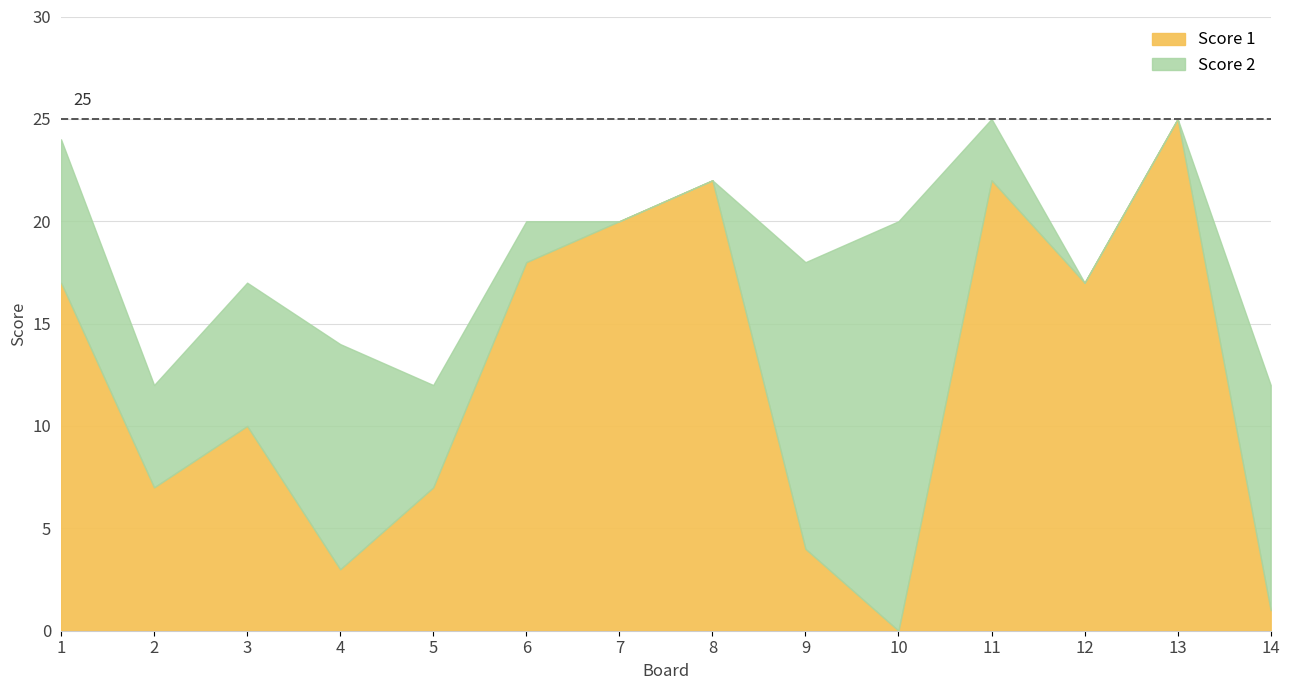

How many lines are shown in the chart?

2